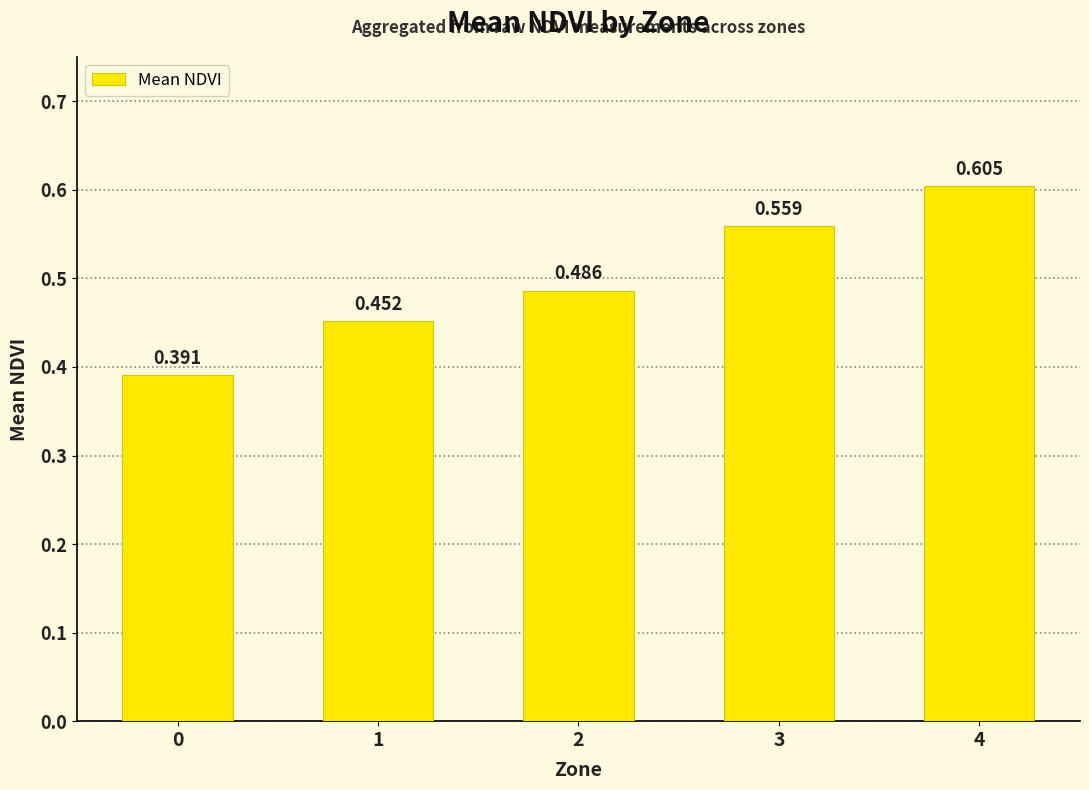

Rank the categories by value from highest to lowest.

4, 3, 2, 1, 0